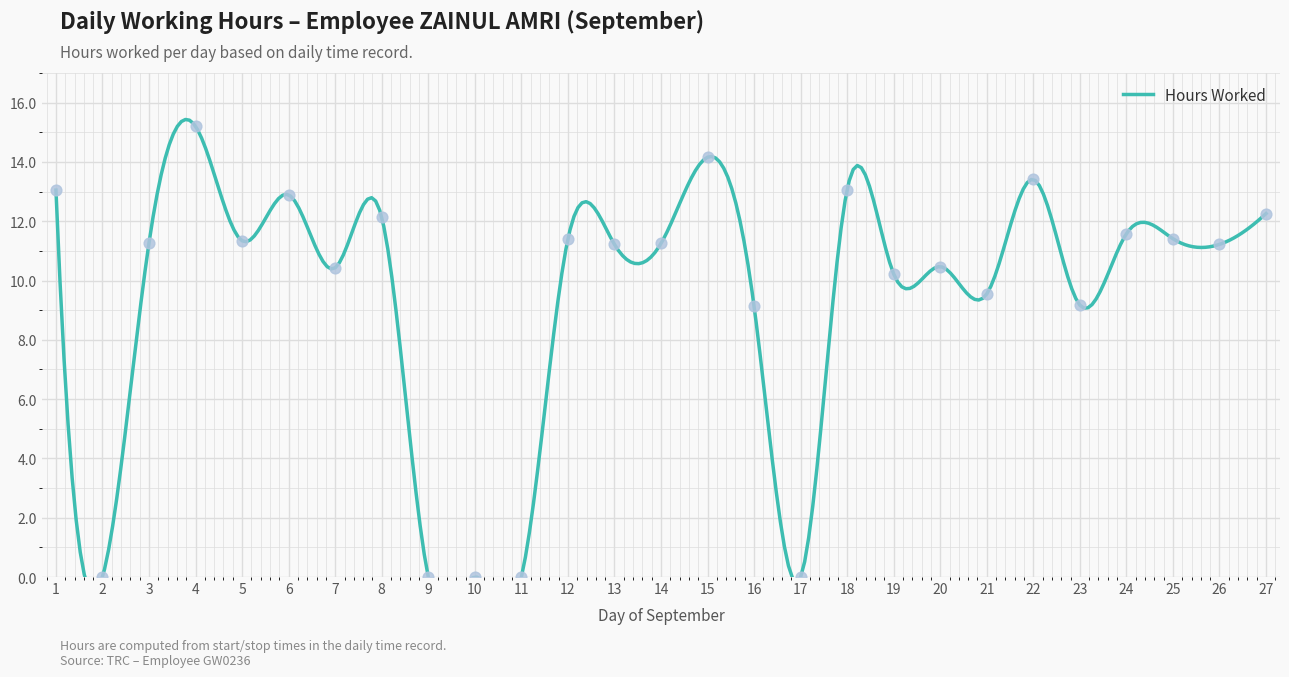

Between 21 and 7, which is larger?

7